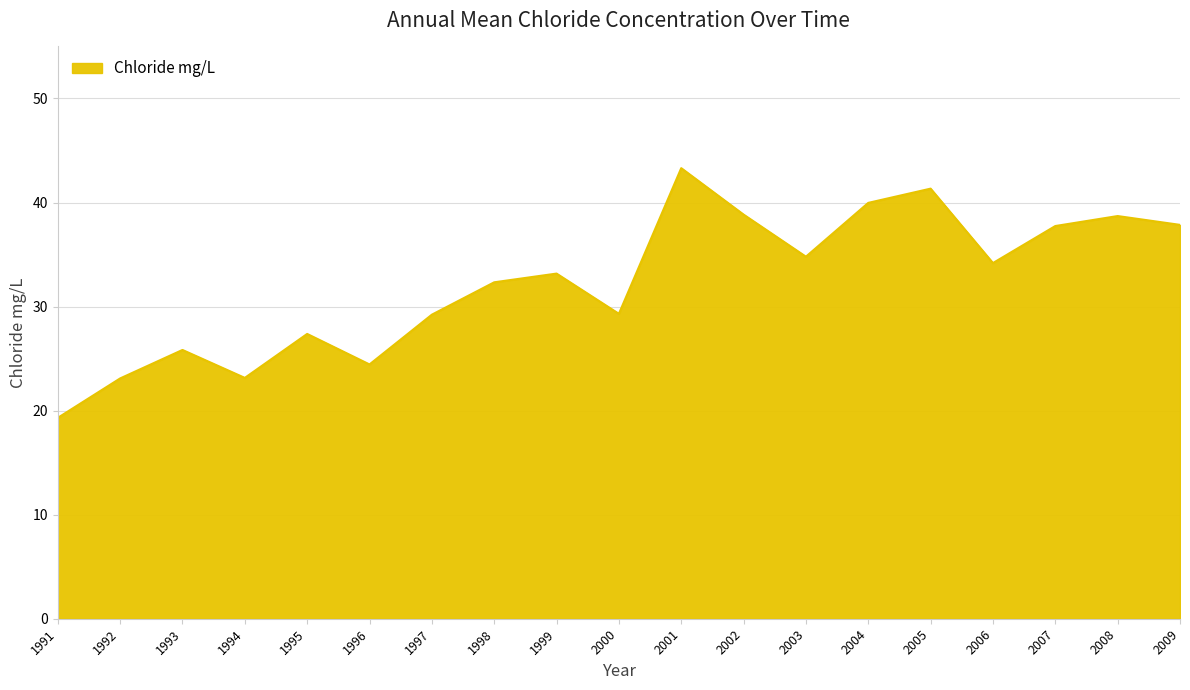

Count the number of values greater than 33.

10